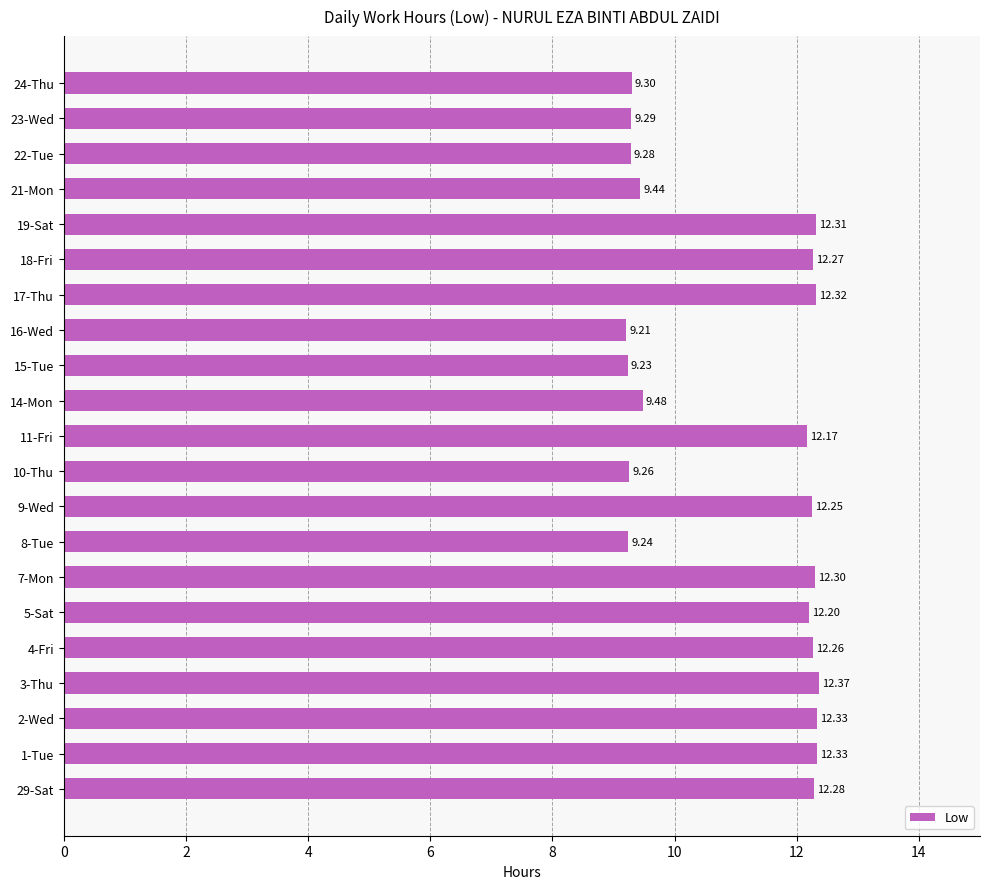

Which has a higher value, 11-Fri or 5-Sat?

5-Sat